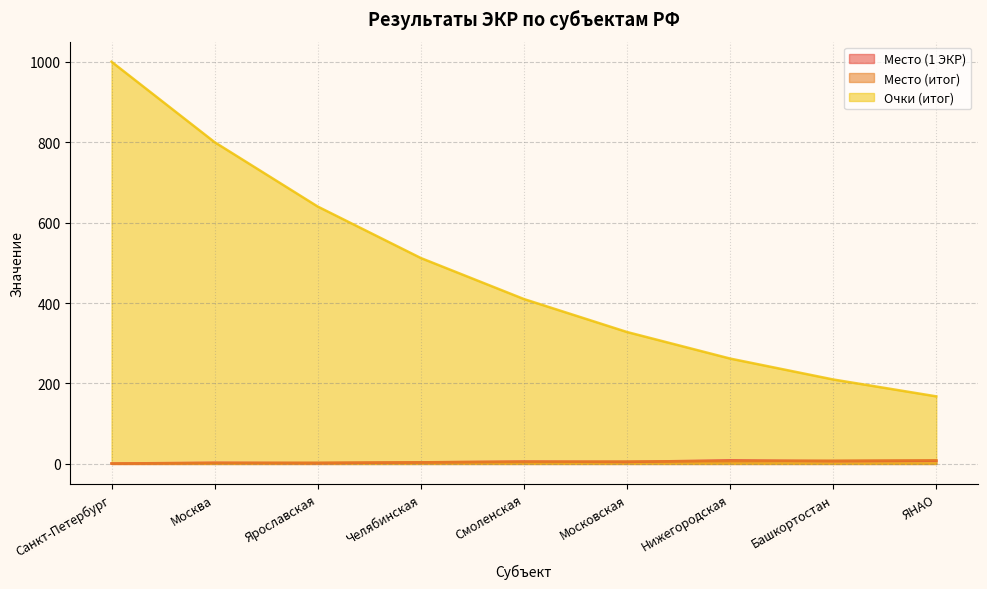

What is the difference between the highest and lowest values at Ярославская?

638